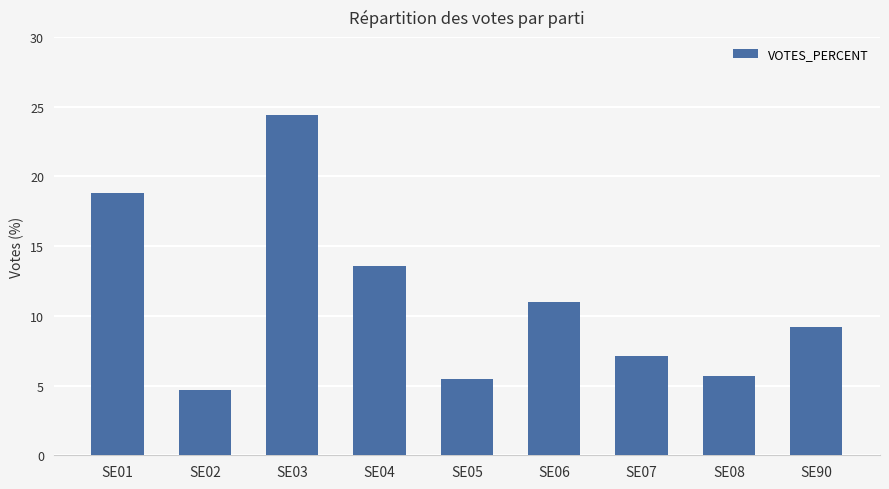

At which label is the value closest to 14?

SE04